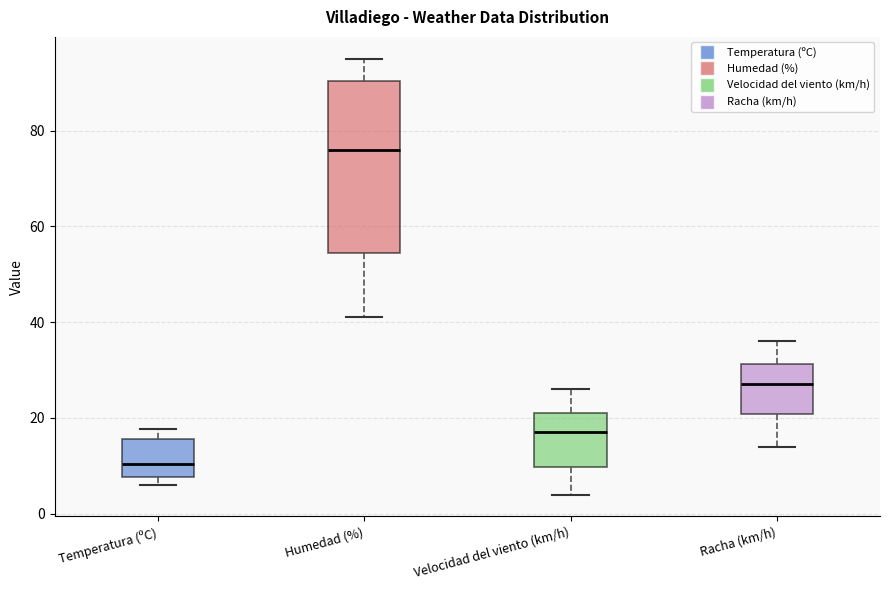

Where does the upper whisker of the box for Humedad (%) end on the y-axis? The values are not printed on the chart, so give them approximately, as read against the axis.

96